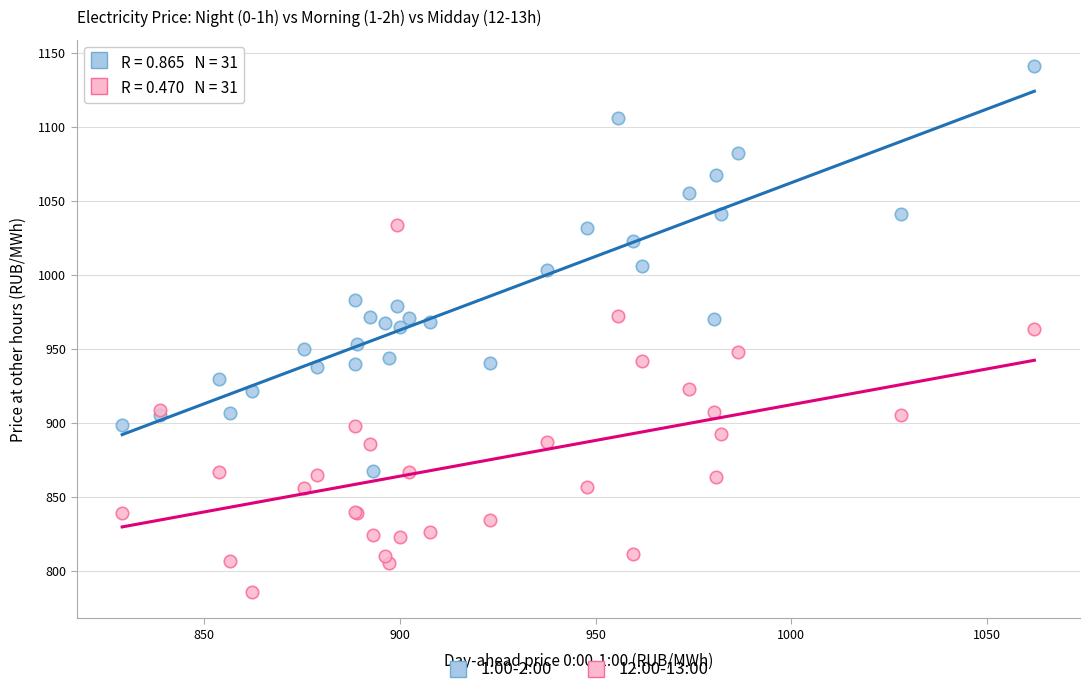

What is the X range (max minus min) for the scatter plot?

232.9